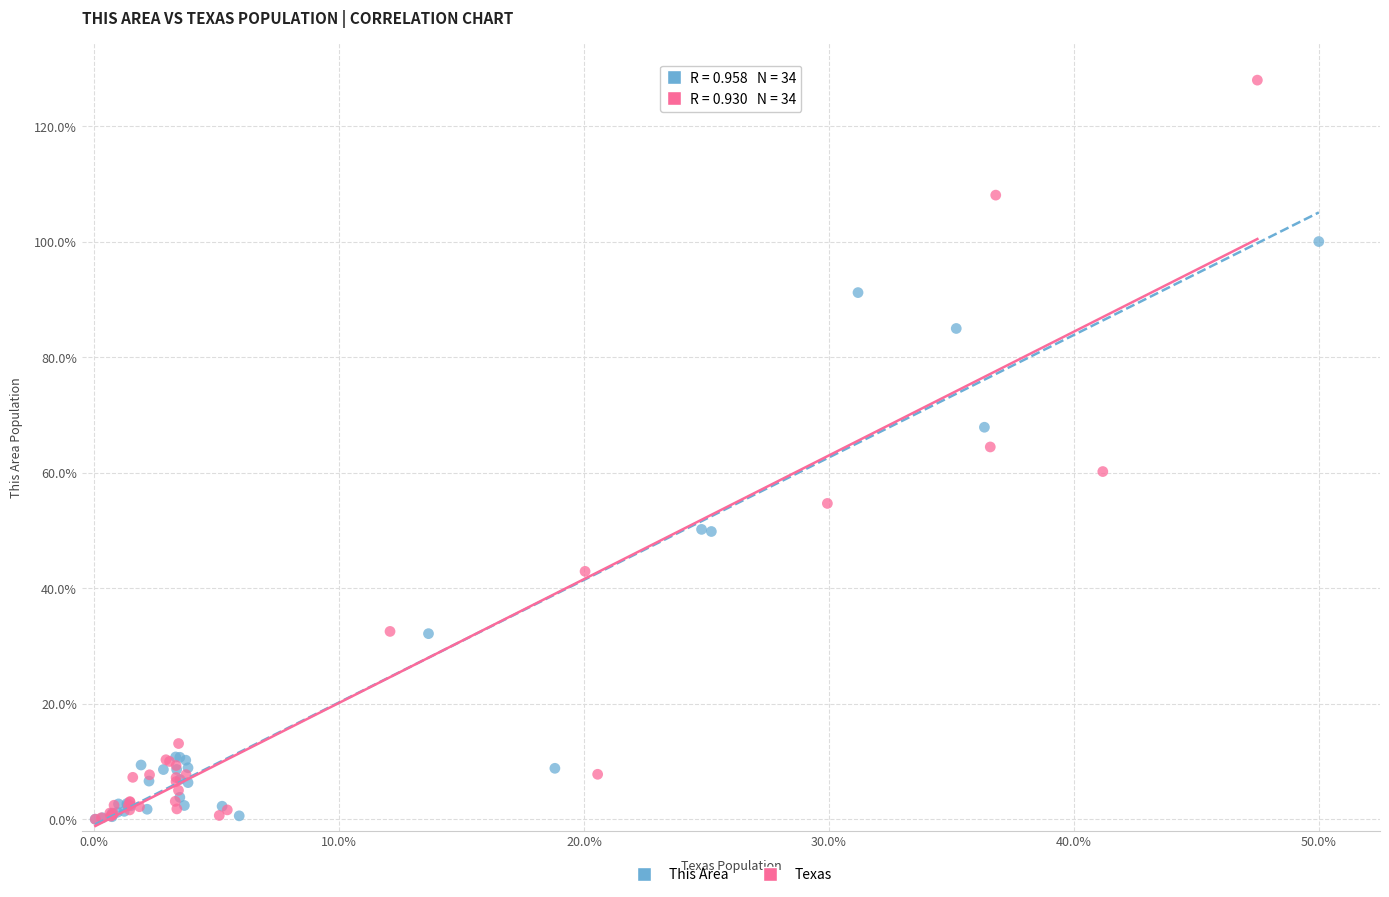

Which series reaches the maximum Y coordinate?

Texas